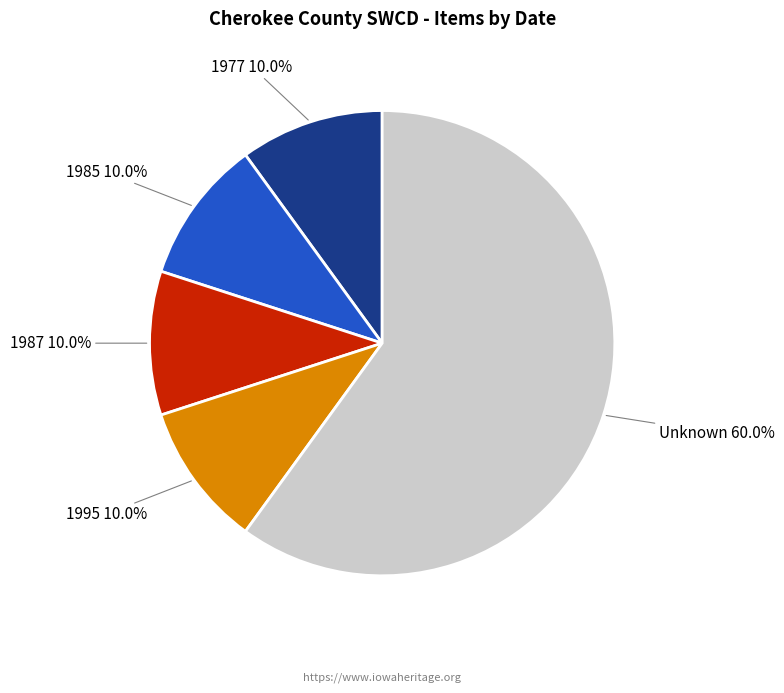

Is there a majority slice in this chart?

Yes